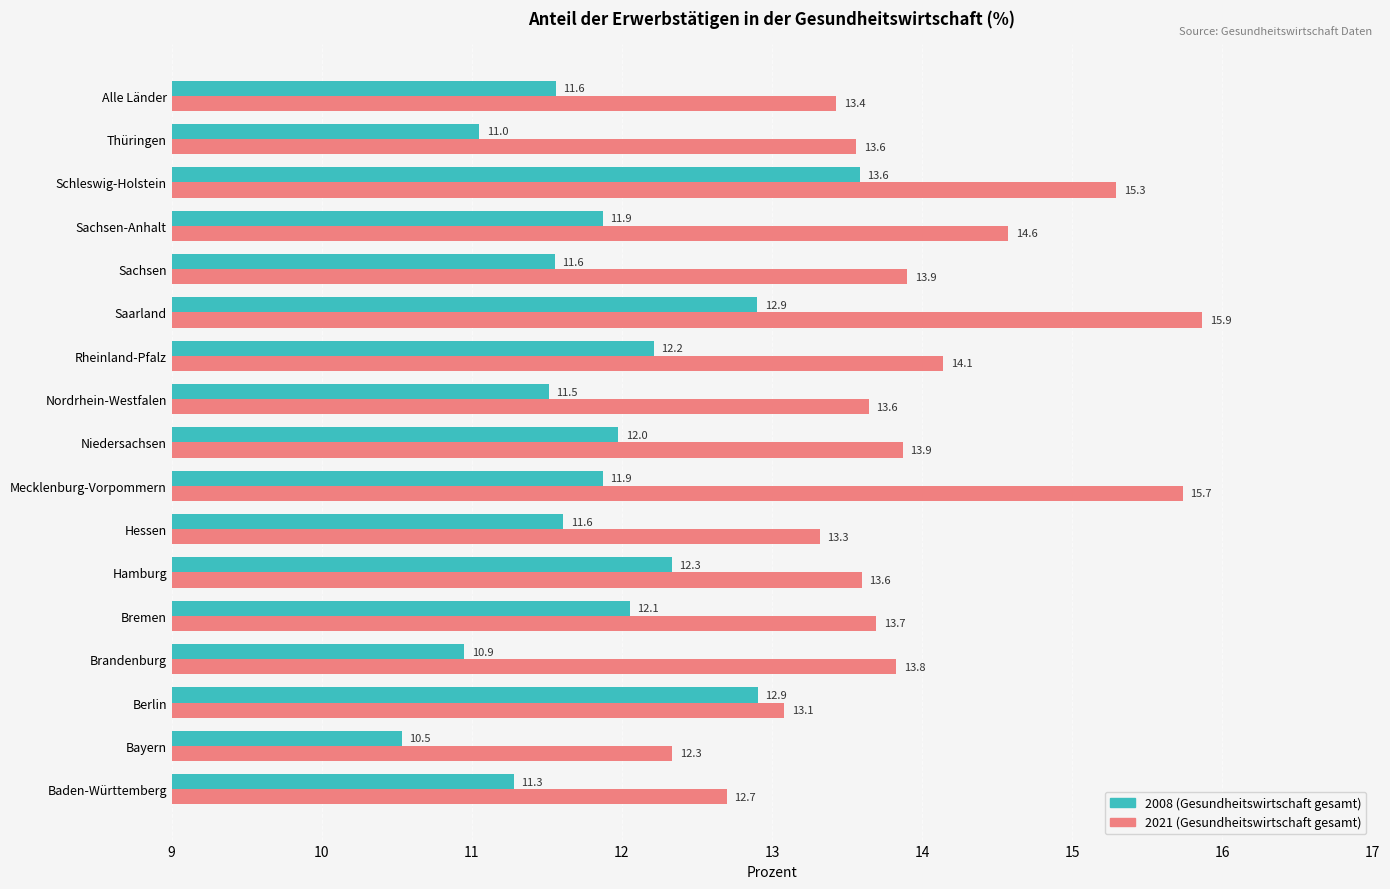

What is the spread (max minus min) of values at Hessen?

1.7